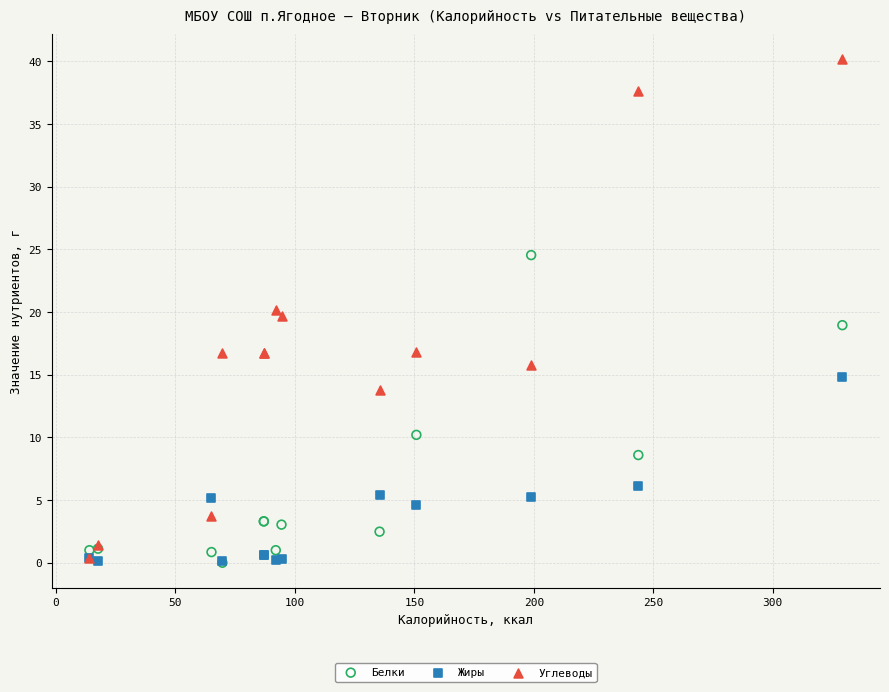

In the Жиры series, what Y value is closest to 7?

6.1